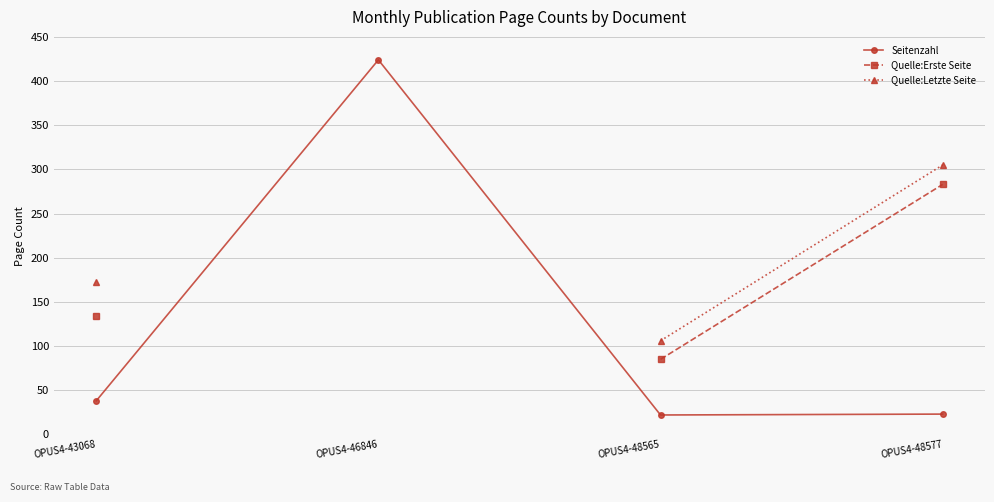

Count the number of categories in the chart.

4